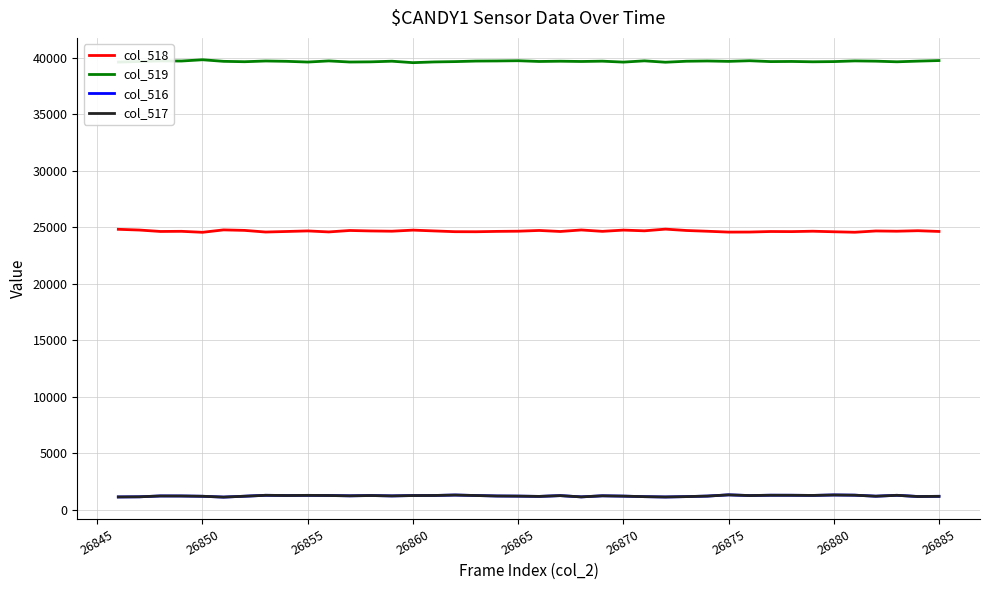

Which series has the largest total across all categories?

col_519